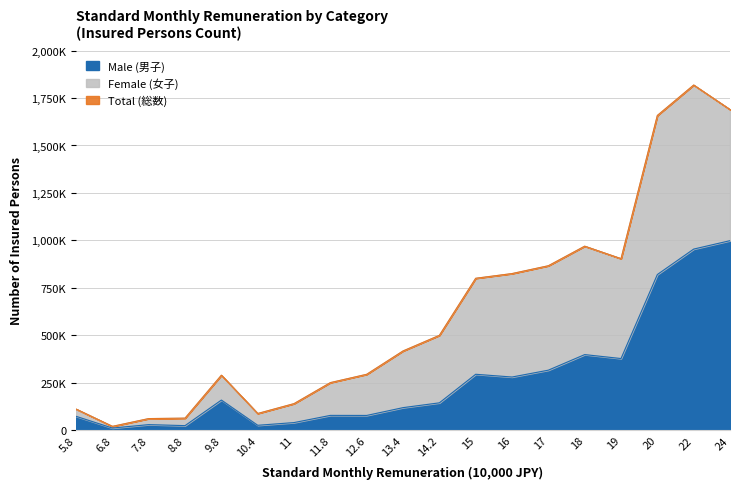

What is the sum of the Total (総数) values at 10.4 and 11.8?

338648